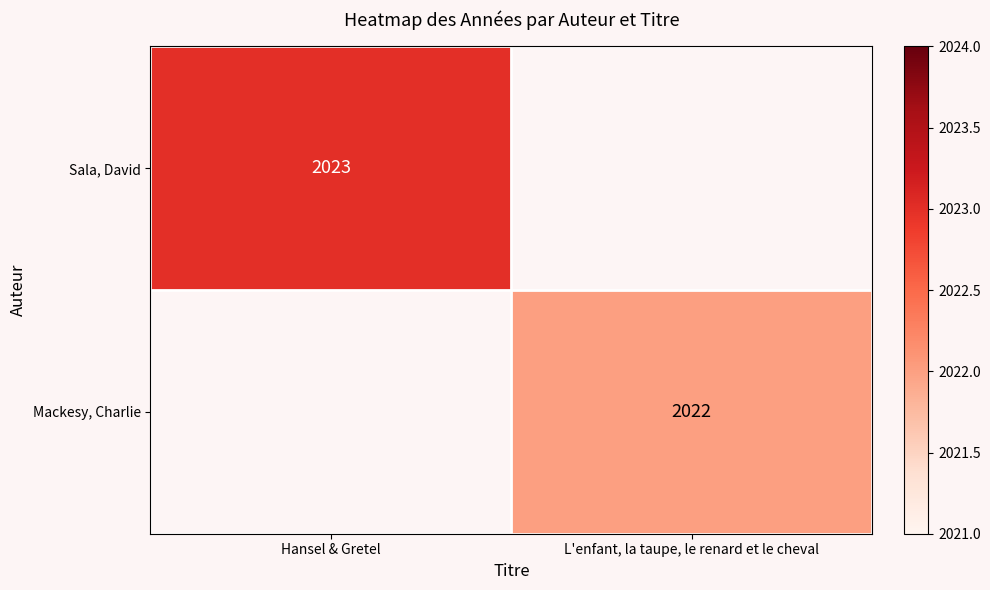

What is the minimum value shown in the chart?

2022.0